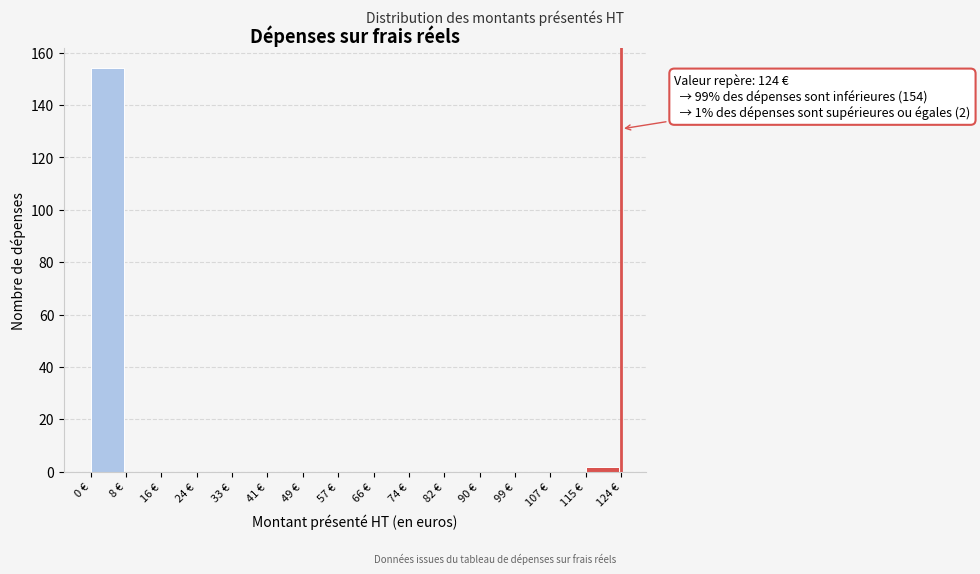

Which range on the x-axis has the tallest bar?

0 to 8